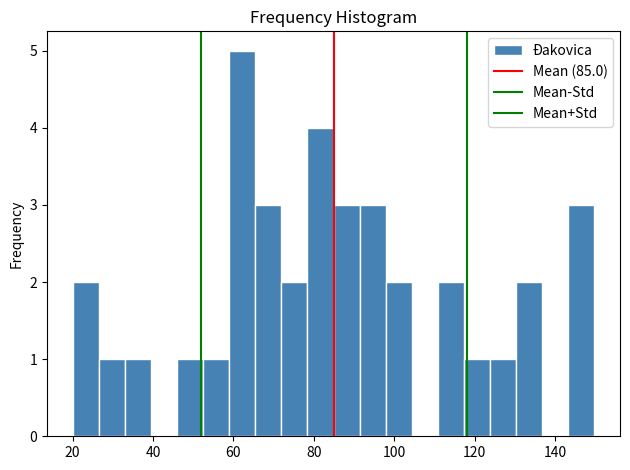

Around what value on the x-axis is the tallest bar? Give the approximate position of its centre, as read against the axis.

62